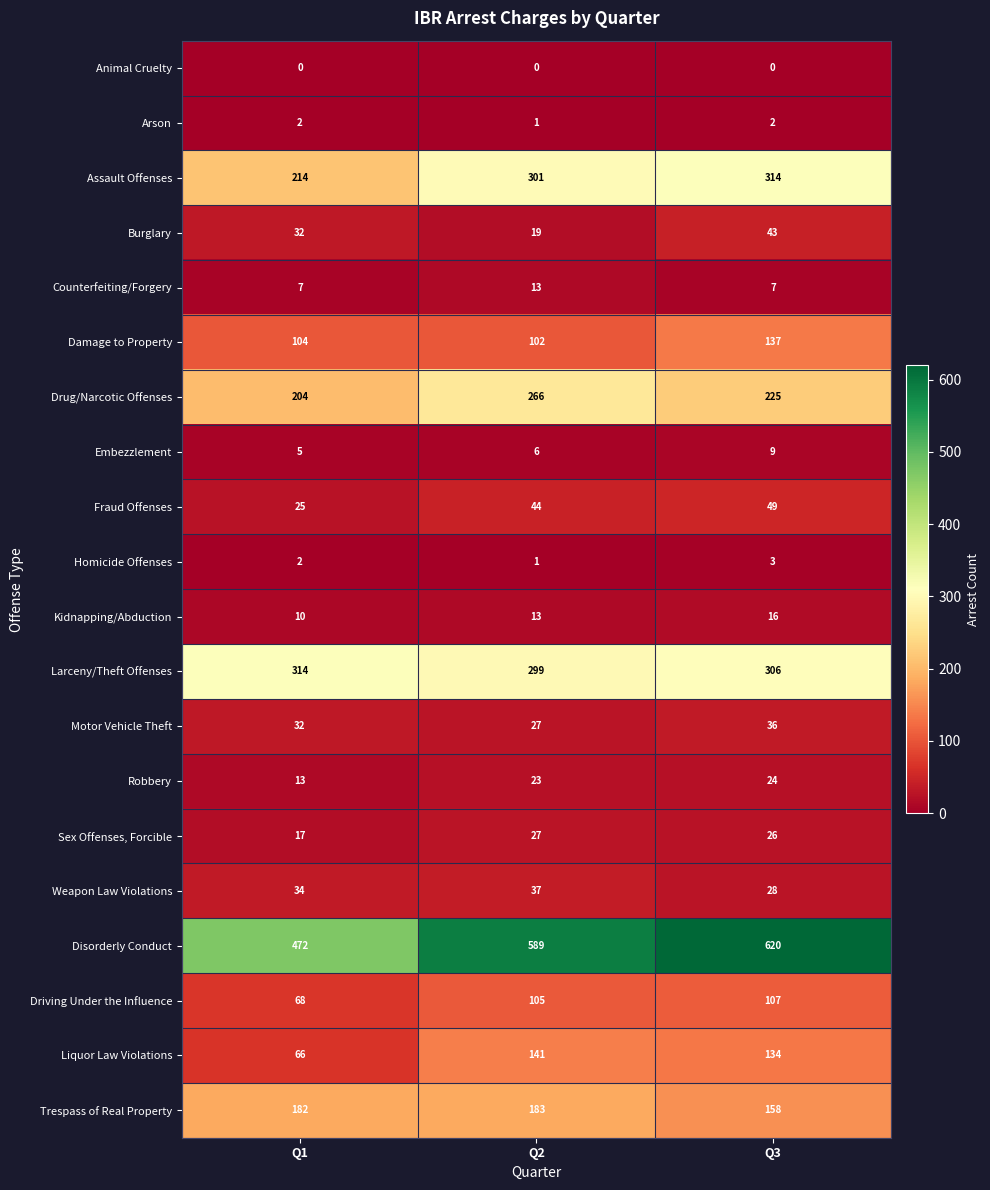

At how many categories does at least one series exceed 304?

3